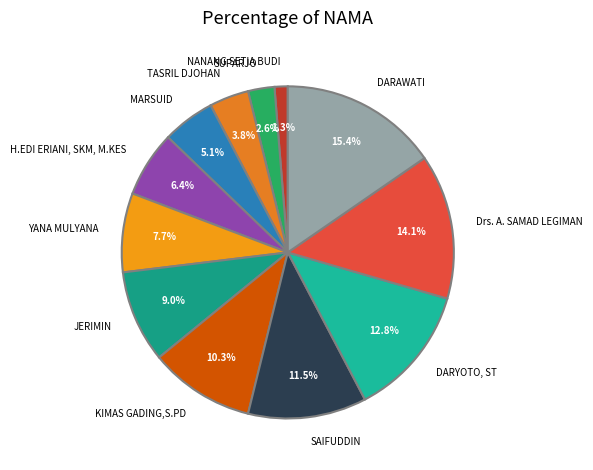

Is there any slice that represents more than half of the pie?

No